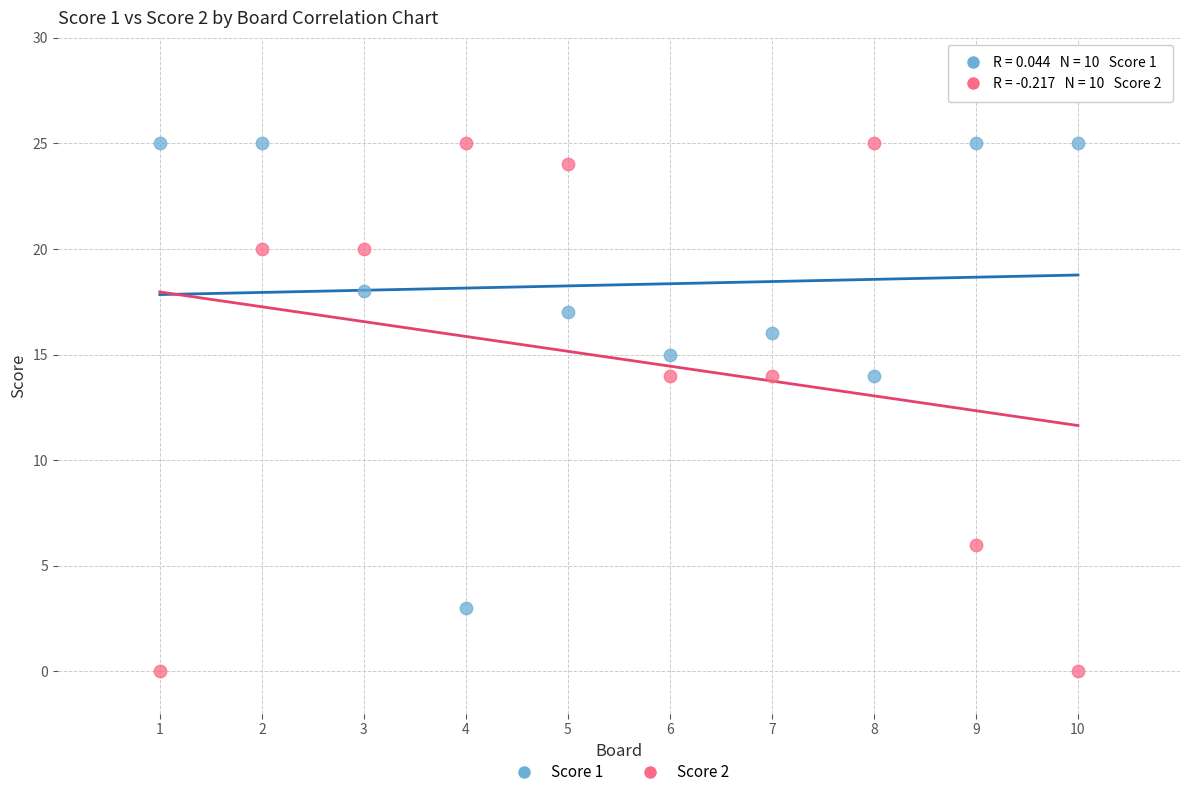

What are all the series names shown in the legend?

Score 1, Score 2